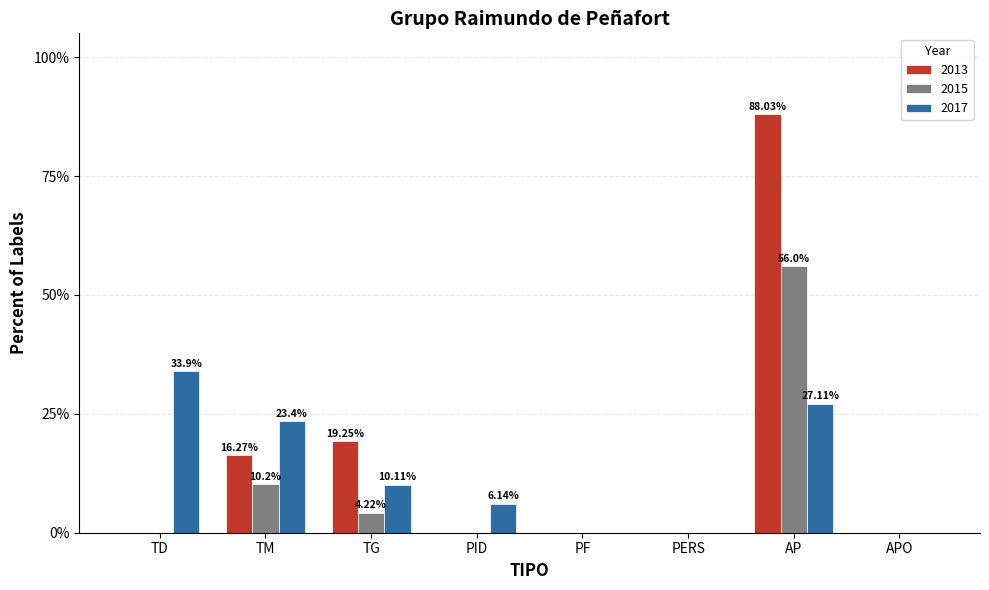

What is the sum of all 2015 values?

70.4